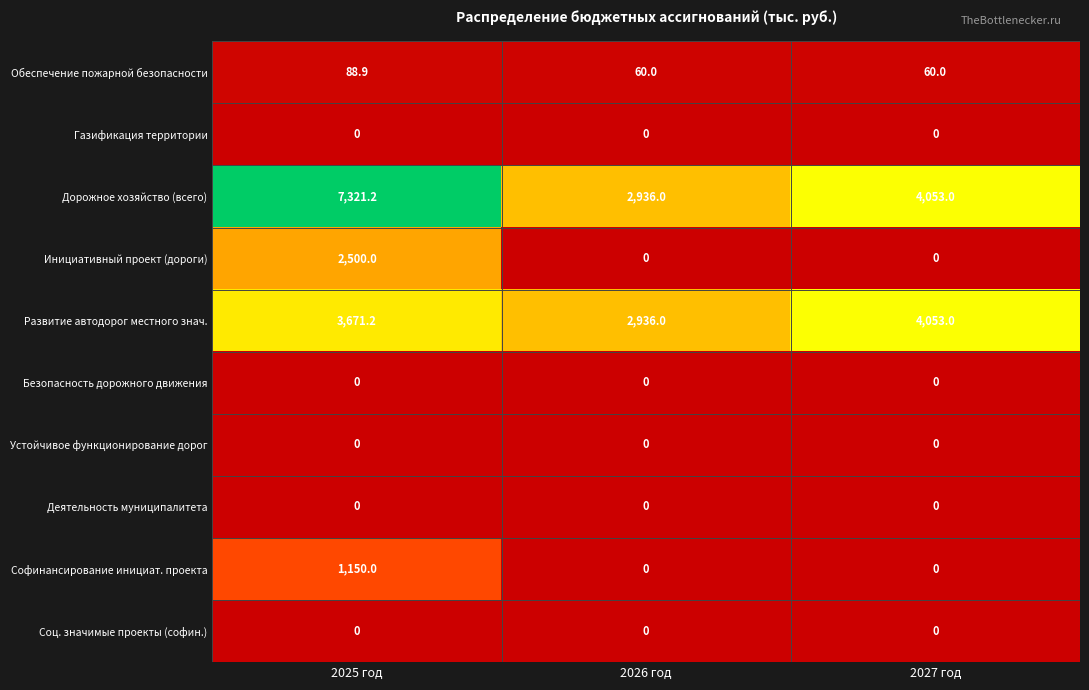

How many categories are shown in the chart?

3